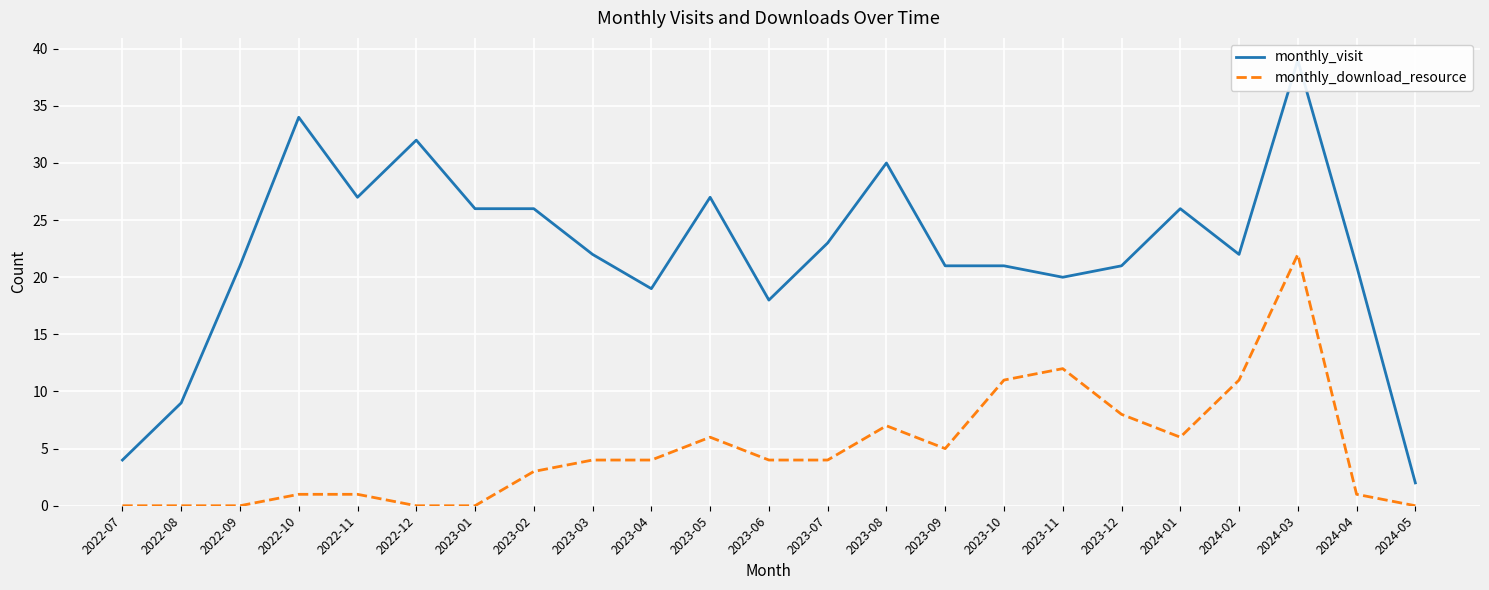

What is the average value of the monthly_download_resource series?

5